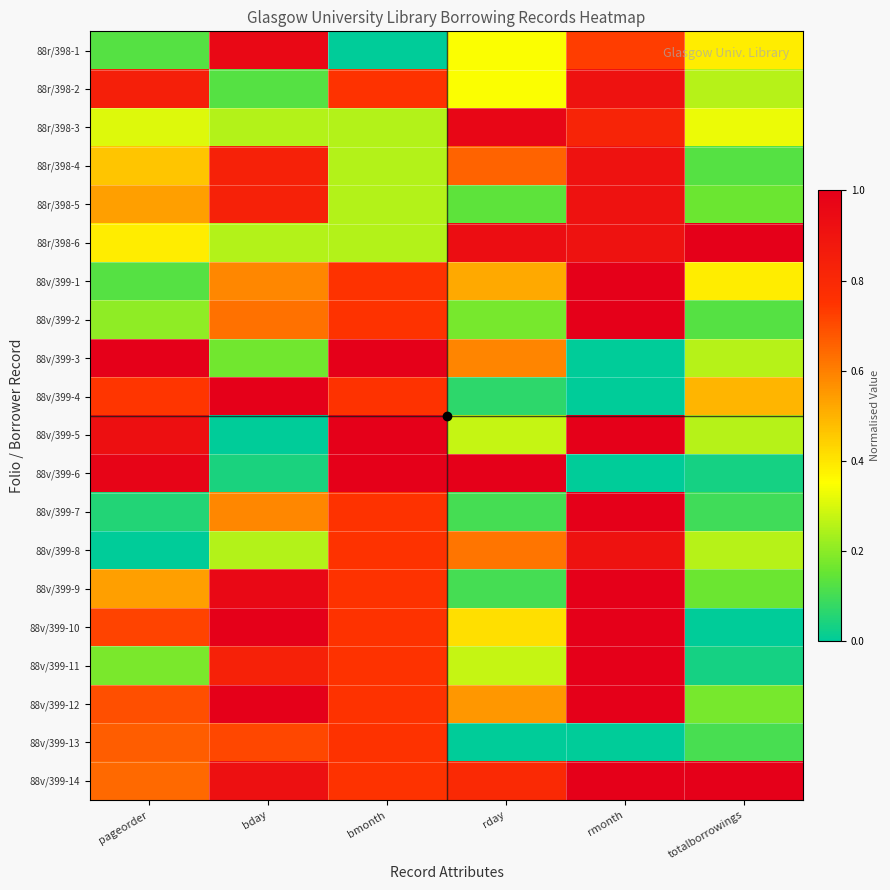

Count the number of data series in this chart.

20